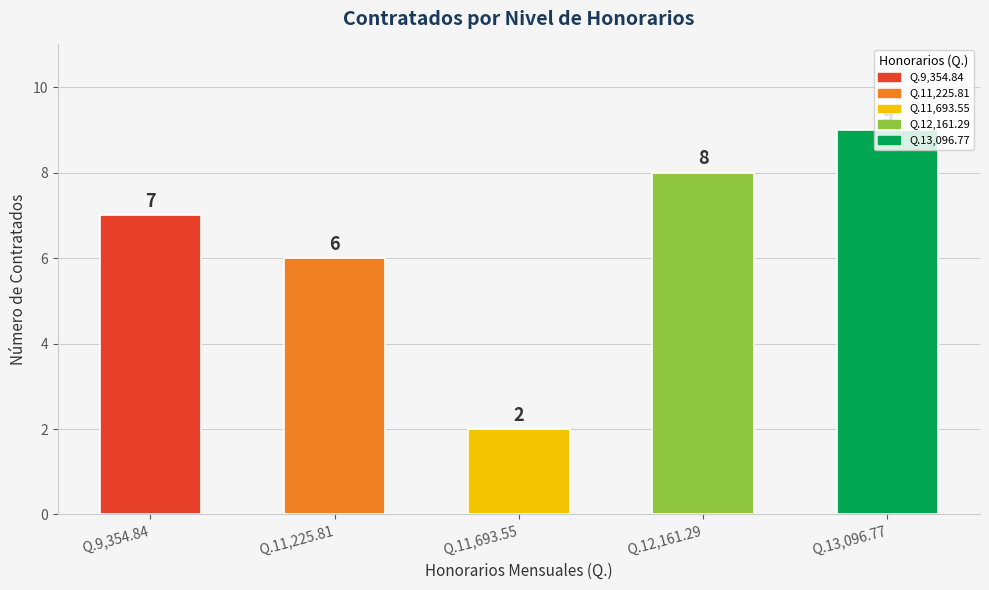

What is the change in value from 11,693.55 to 13,096.77?

+7